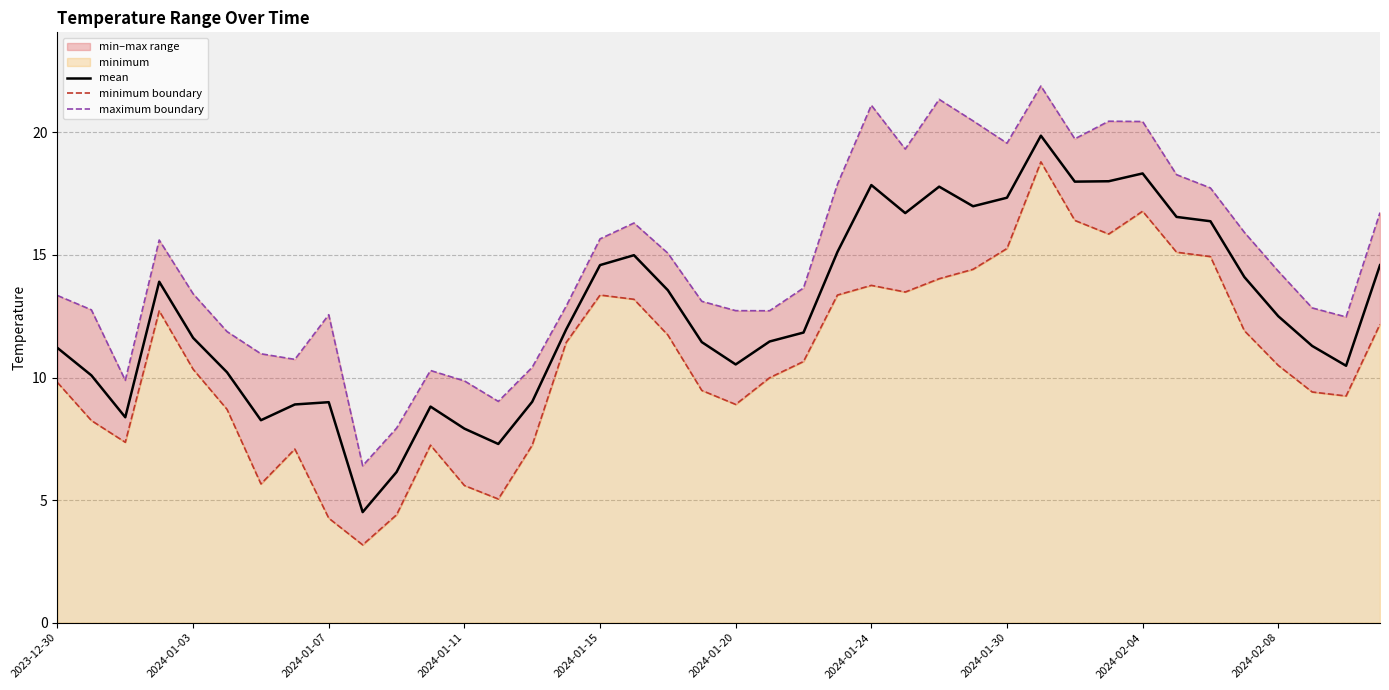

True or false: mean and minimum boundary cross at least once.

False